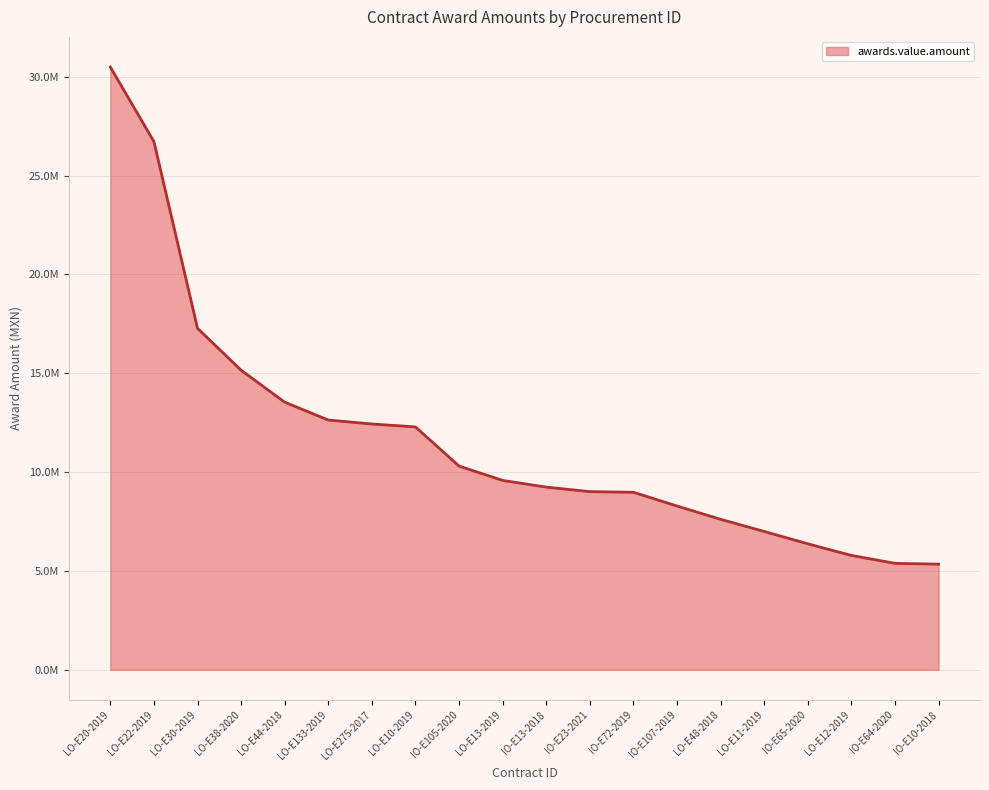

List the labels in order of value, smallest first.

IO-E10-2018, IO-E64-2020, LO-E12-2019, IO-E65-2020, LO-E11-2019, LO-E48-2018, IO-E107-2019, IO-E72-2019, IO-E23-2021, IO-E13-2018, LO-E13-2019, IO-E105-2020, LO-E10-2019, LO-E275-2017, LO-E133-2019, LO-E44-2018, LO-E38-2020, LO-E30-2019, LO-E22-2019, LO-E20-2019